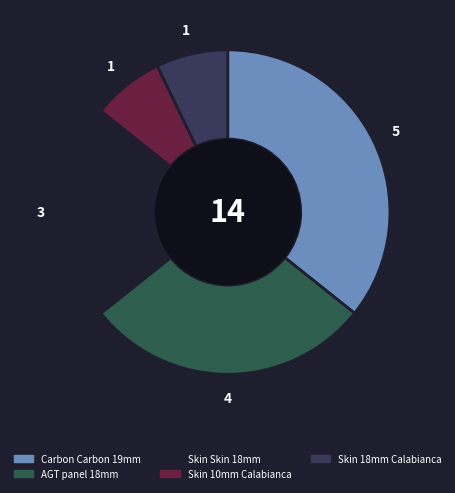

Does Carbon Carbon 19mm represent more than half of the total?

No